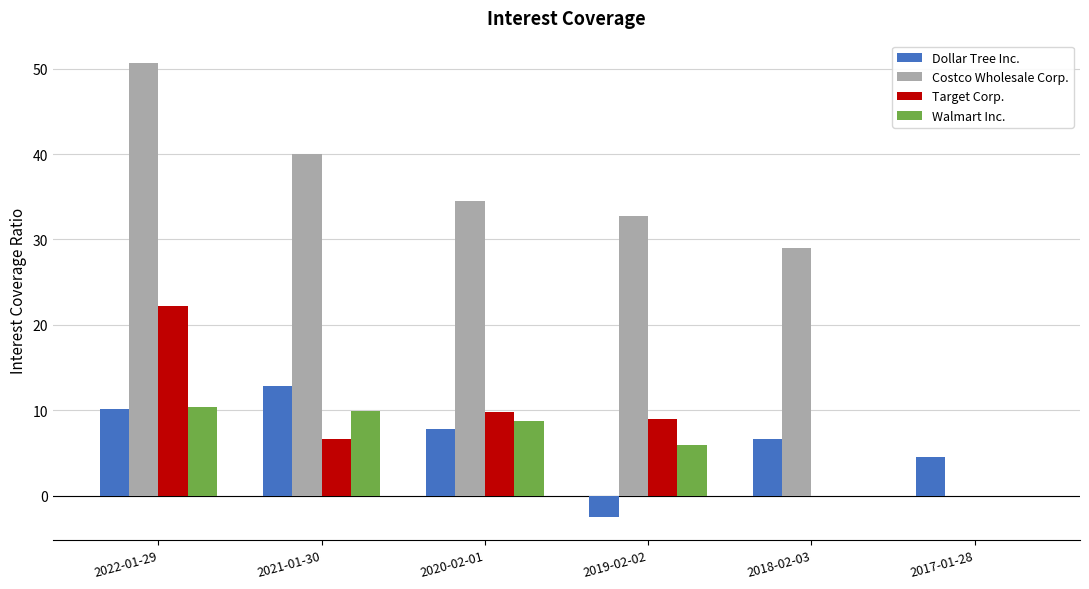

What are all the series names shown in the legend?

Dollar Tree Inc., Costco Wholesale Corp., Target Corp., Walmart Inc.